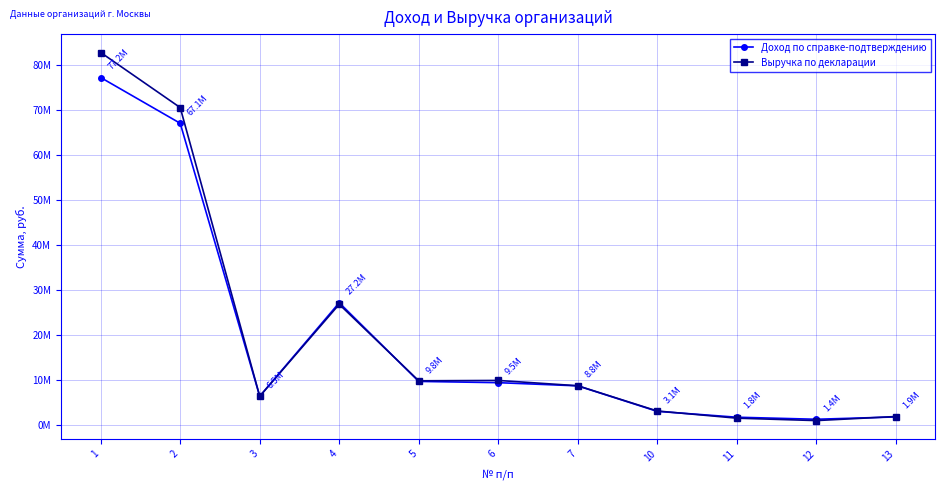

True or false: Выручка по декларации has a value of 1618280.5 at 11.

True